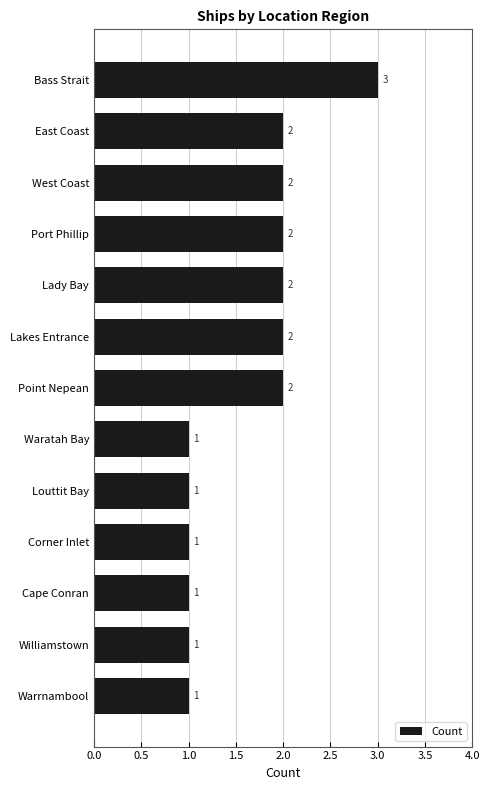

Count the values in the range 1 to 2.

12